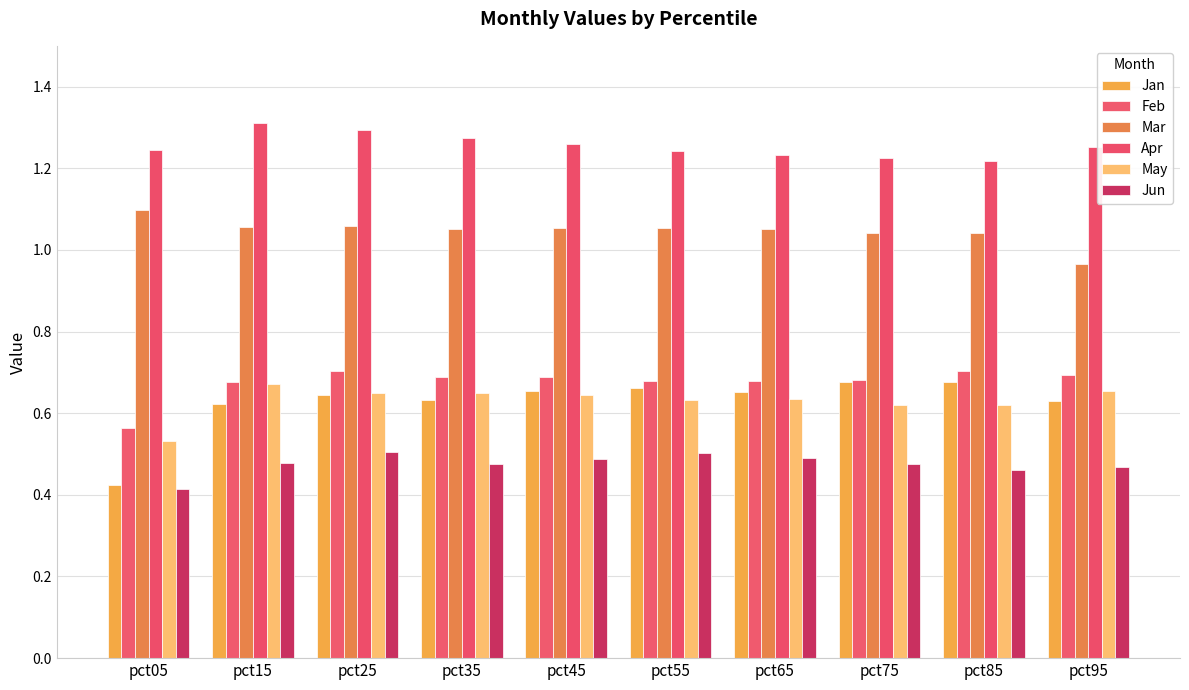

Is it true that Mar equals 1.1 at pct05?

True